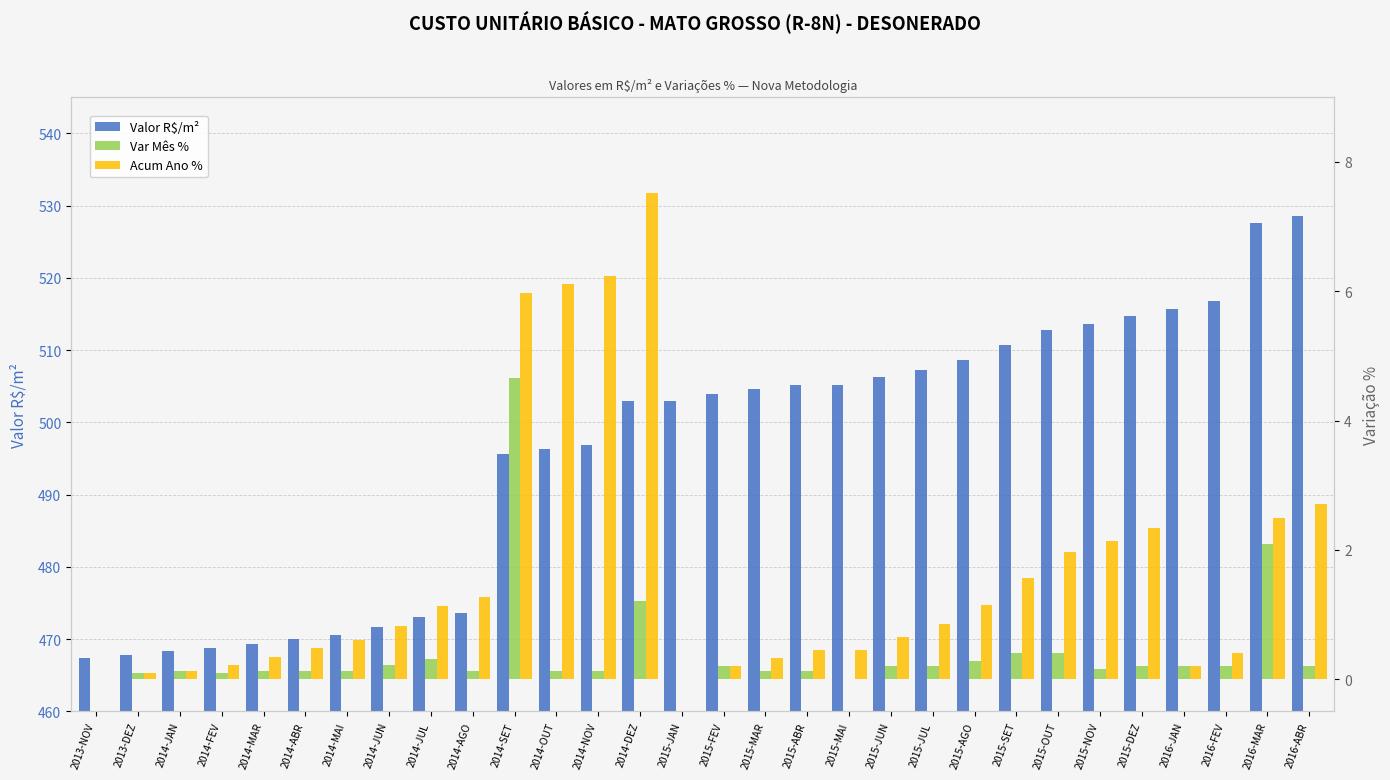

Reading left to right, list all the values displayed in this chart.

Valor R$/m²: 467.3	467.8	468.4	468.8	469.4	470.0	470.6	471.6	473.1	473.7	495.7	496.3	496.9	502.9	502.9	504.0	504.6	505.2	505.2	506.2	507.2	508.7	510.8	512.8	513.7	514.7	515.7	516.8	527.6	528.6
Var Mês %: 0.0	0.1	0.1	0.1	0.1	0.1	0.1	0.2	0.3	0.1	4.7	0.1	0.1	1.2	0.0	0.2	0.1	0.1	0.0	0.2	0.2	0.3	0.4	0.4	0.2	0.2	0.2	0.2	2.1	0.2
Acum Ano %: 0.0	0.1	0.1	0.2	0.3	0.5	0.6	0.8	1.1	1.3	6.0	6.1	6.2	7.5	0.0	0.2	0.3	0.4	0.4	0.7	0.9	1.1	1.6	2.0	2.1	2.3	0.2	0.4	2.5	2.7